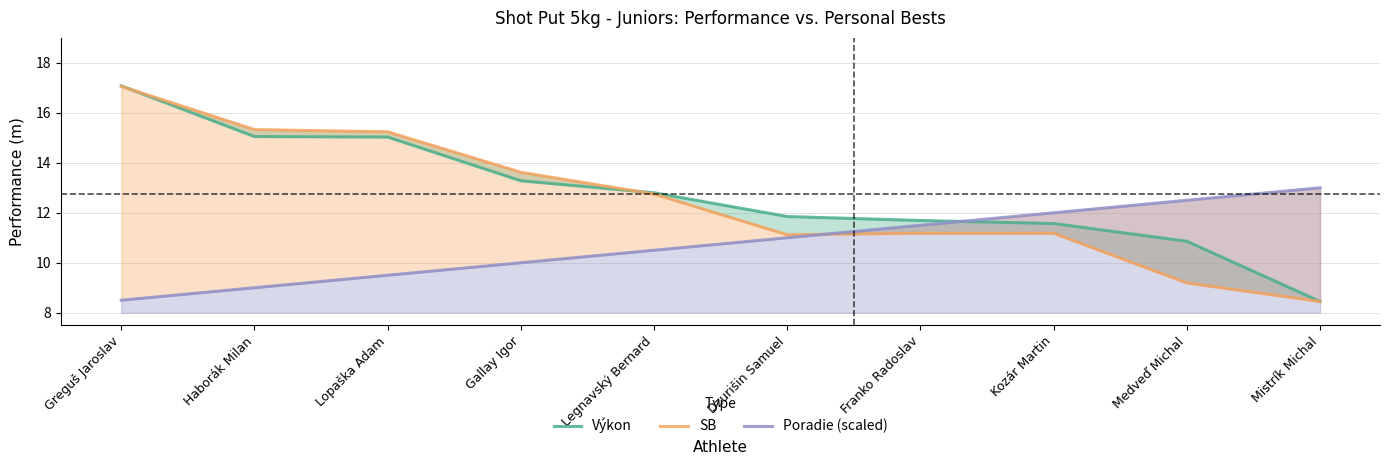

At Medveď Michal, list the series in order from largest to smallest.

Poradie (scaled), Výkon, SB